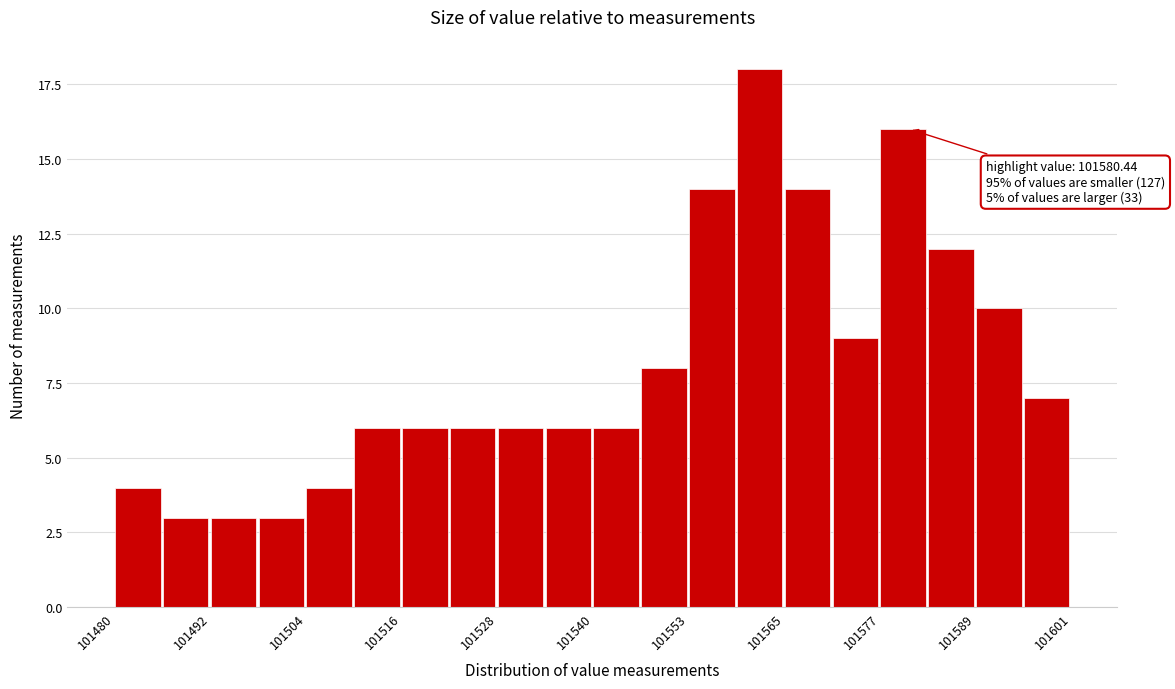

Around what value on the x-axis is the tallest bar? Give the approximate position of its centre, as read against the axis.

101562